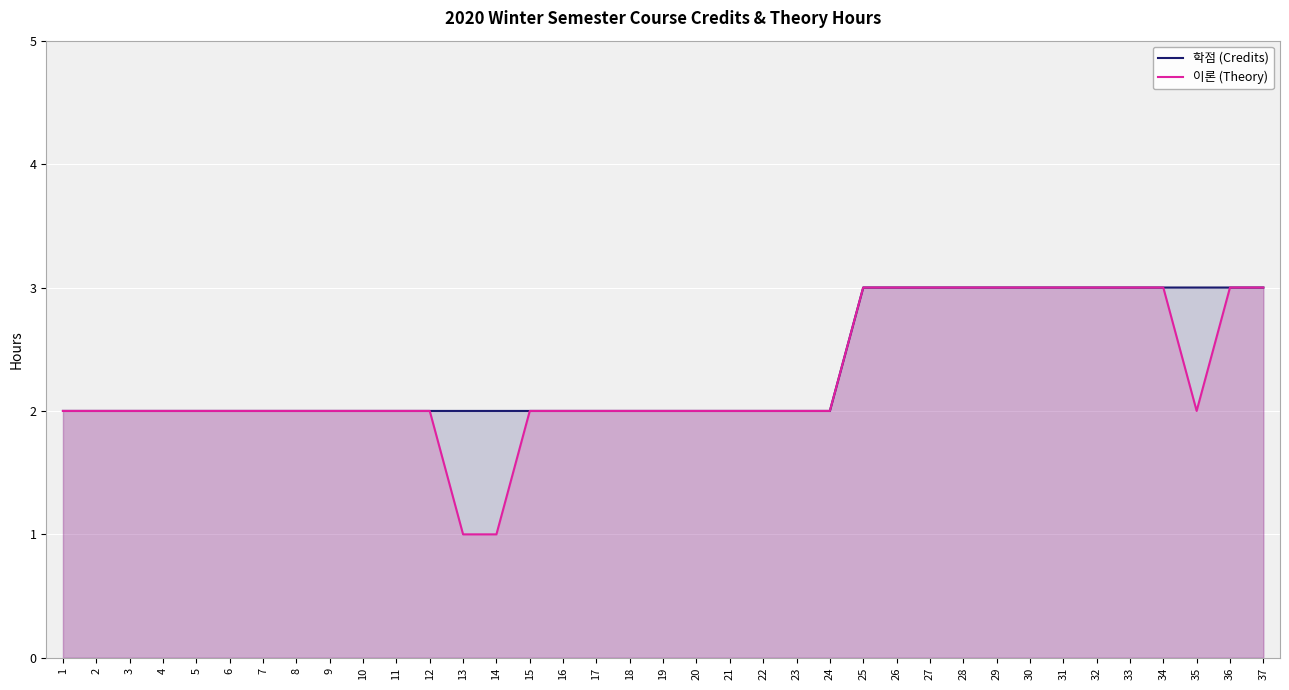

What is the sum of all 학점 (Credits) values?

87